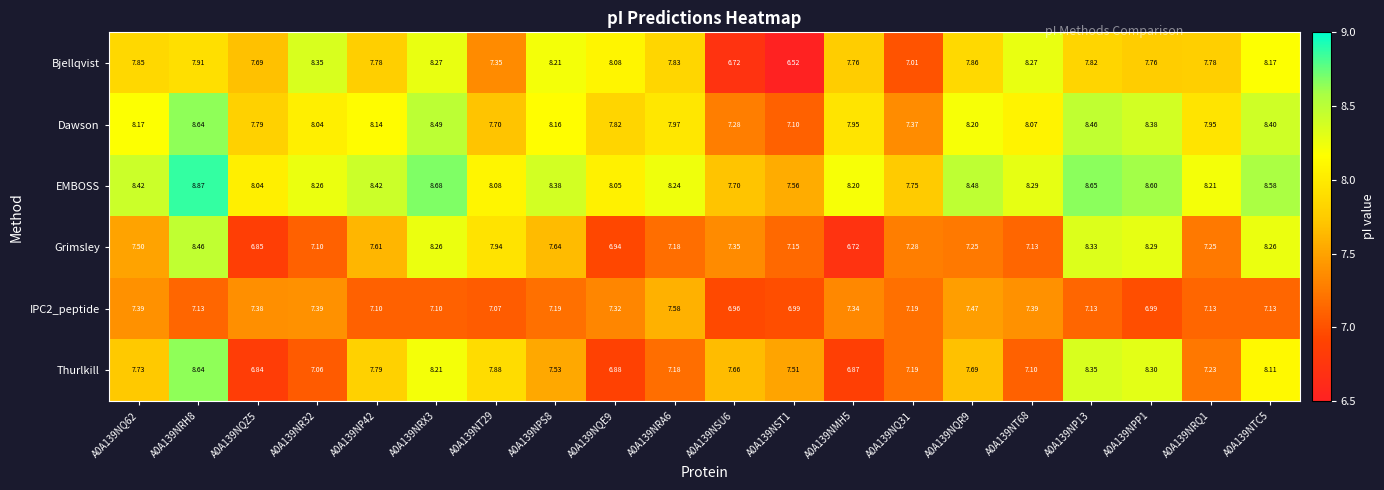

Which series has the largest total across all categories?

EMBOSS